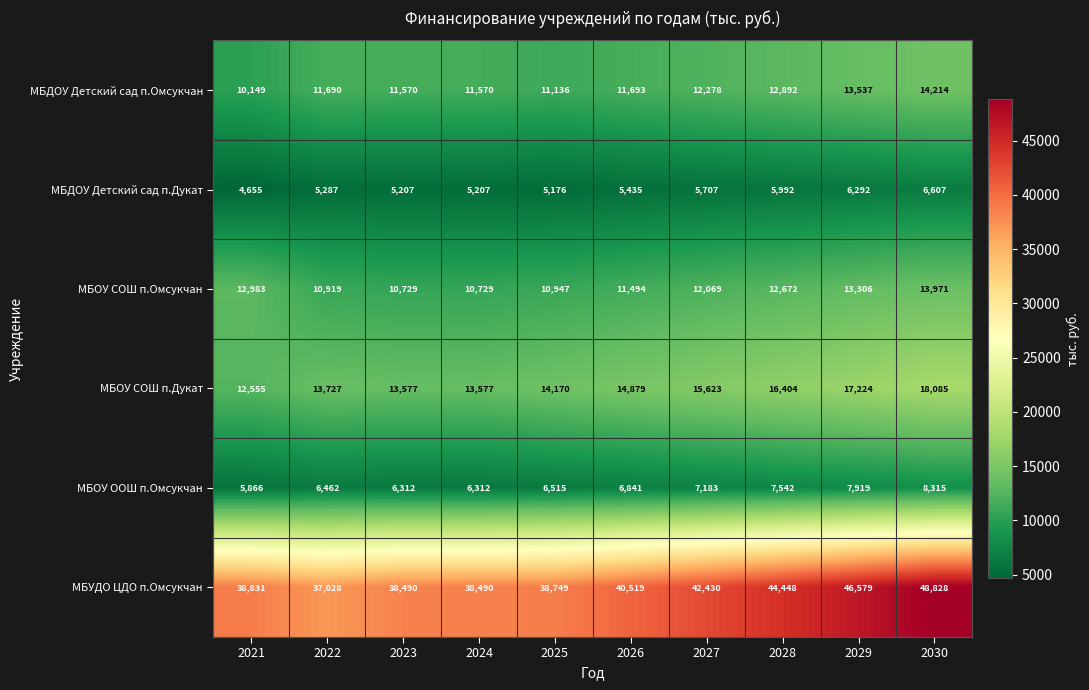

Between 2022 and 2024, which series saw the biggest shift?

МБУДО ЦДО п.Омсукчан